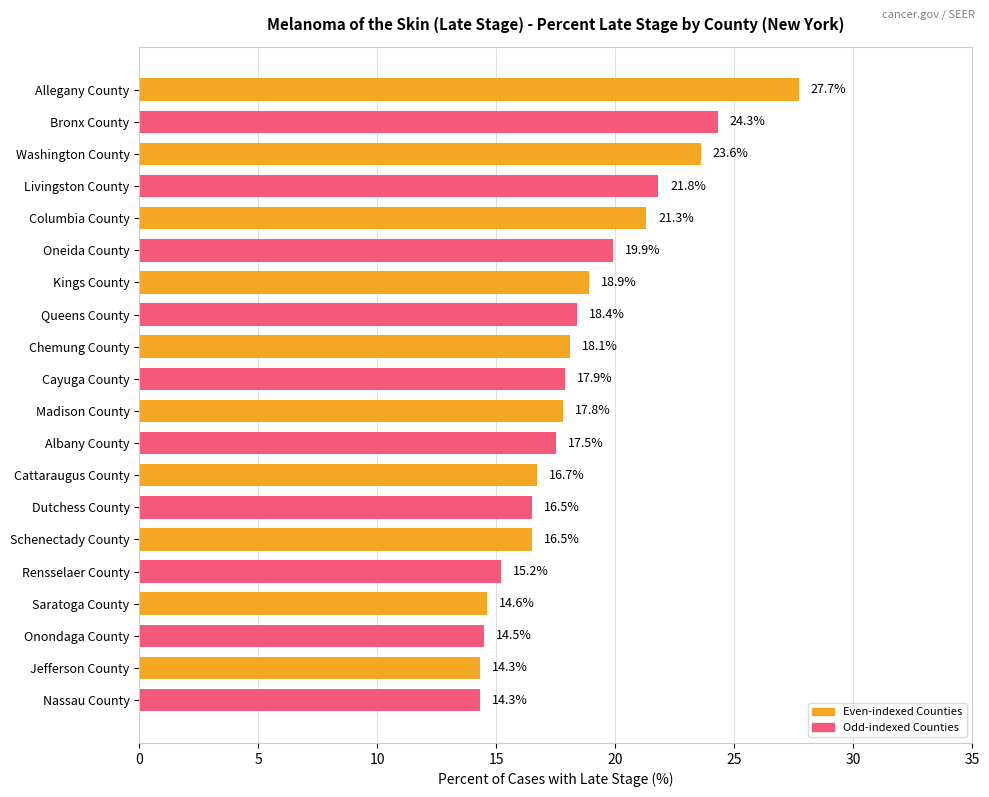

What is the ratio of the value at Bronx County to the value at Cayuga County?

1.4